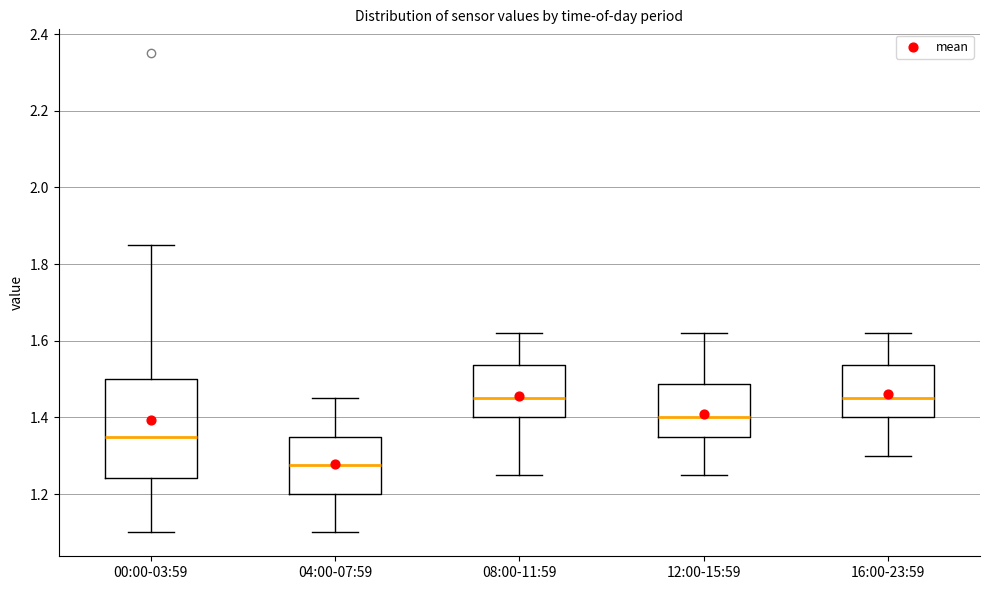

Which box has the lowest median line?

04:00-07:59